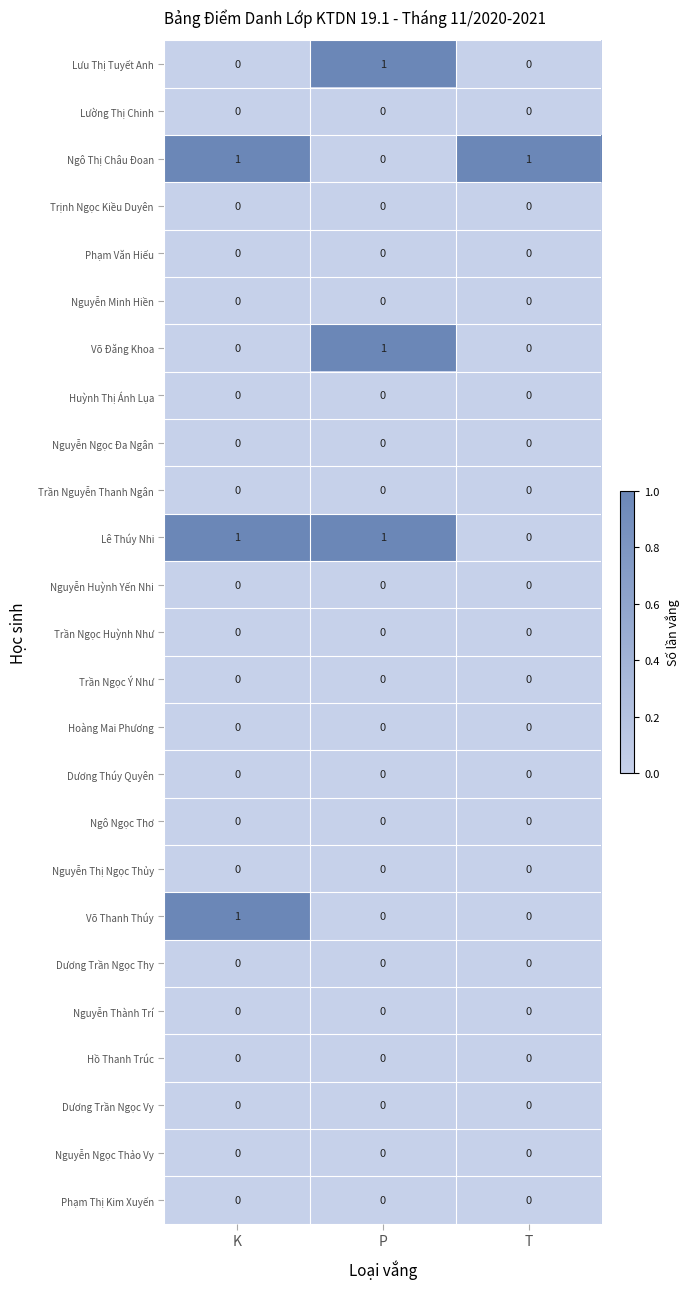

The value of Ngô Thị Châu Đoan at T is 1. True or false?

True